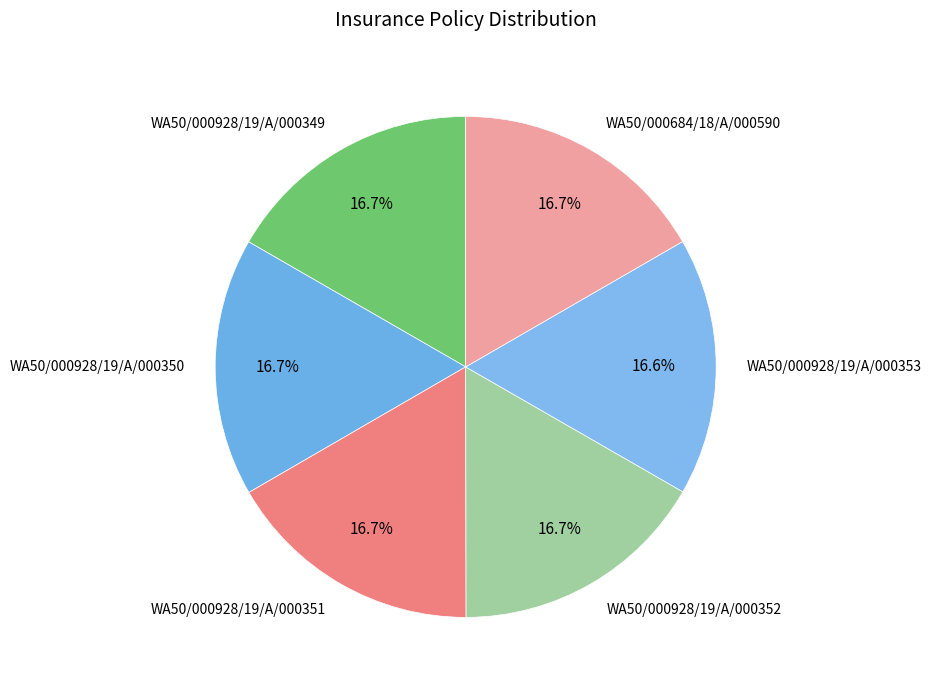

Is it true that WA50/000928/19/A/000352 is 17% of the pie?

True